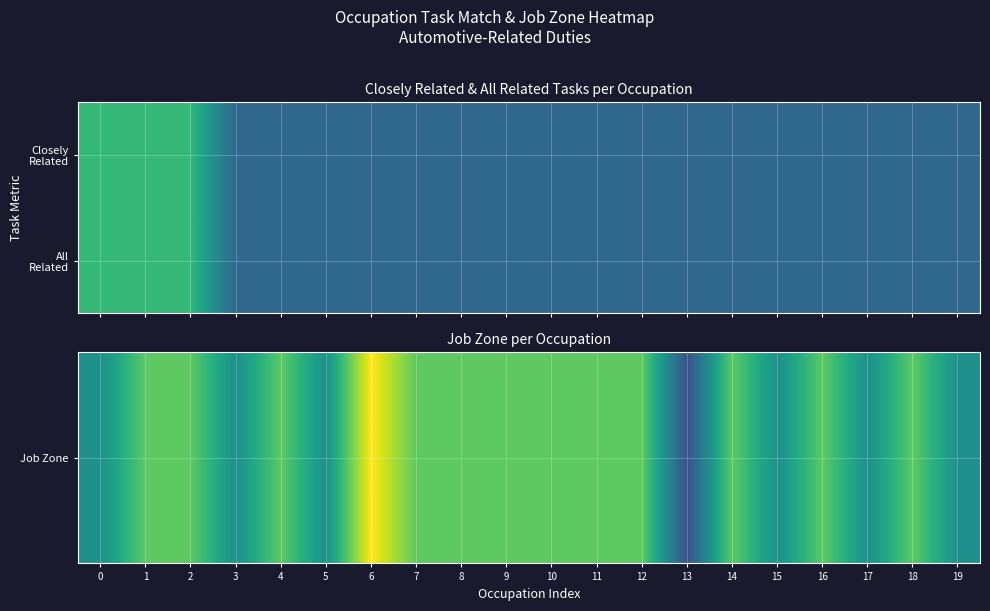

What is the greatest value displayed?

5